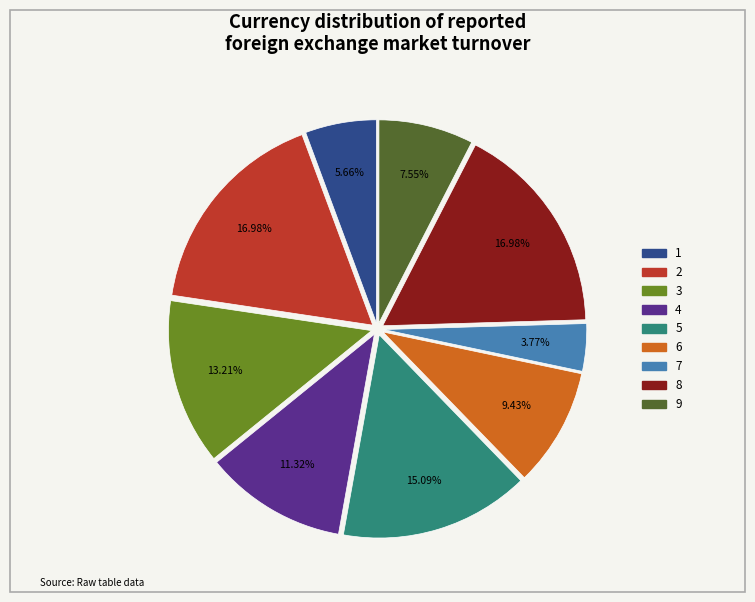

True or false: 4 accounts for 11% of the total.

True